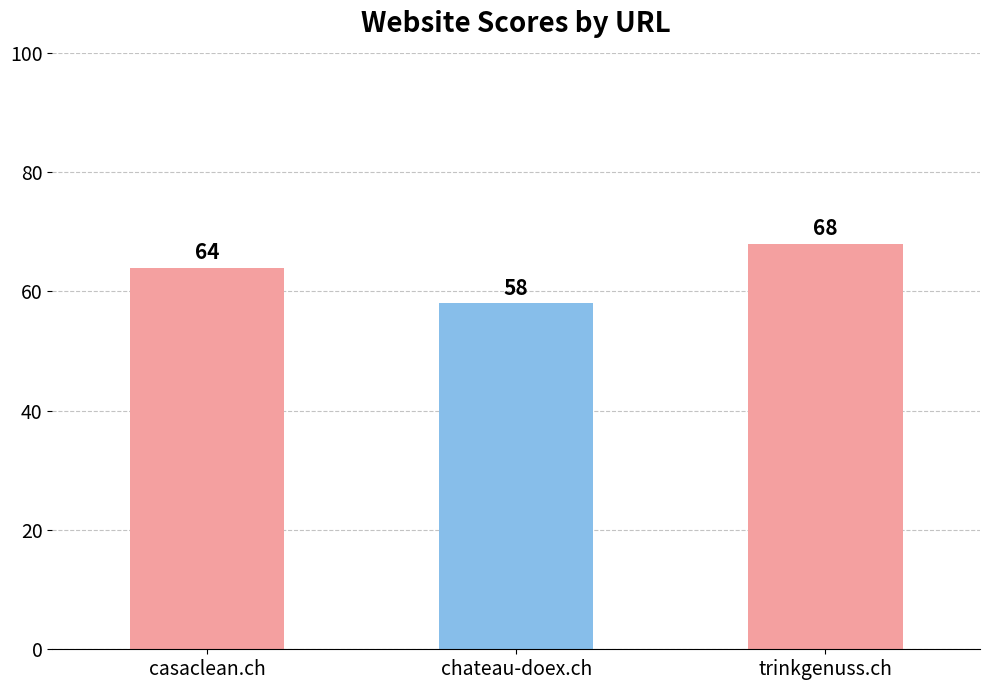

How many bars are there in total?

3